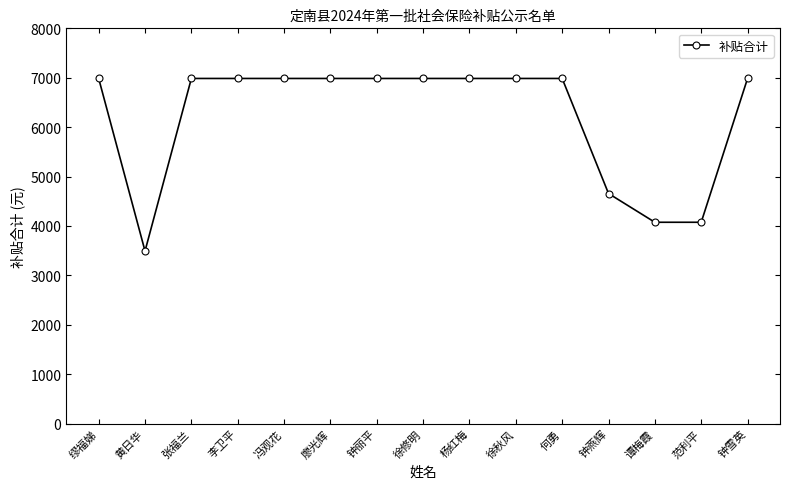

What is the ratio of the value at 徐秋风 to the value at 张福兰?

1.0